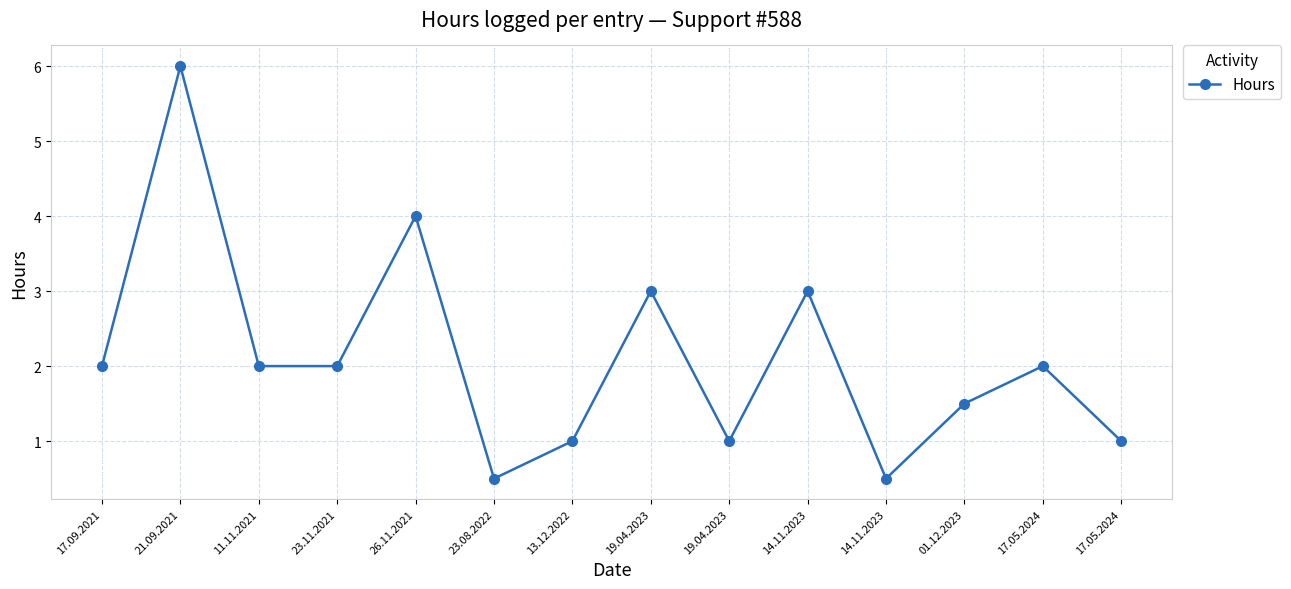

How many lines are shown in the chart?

1